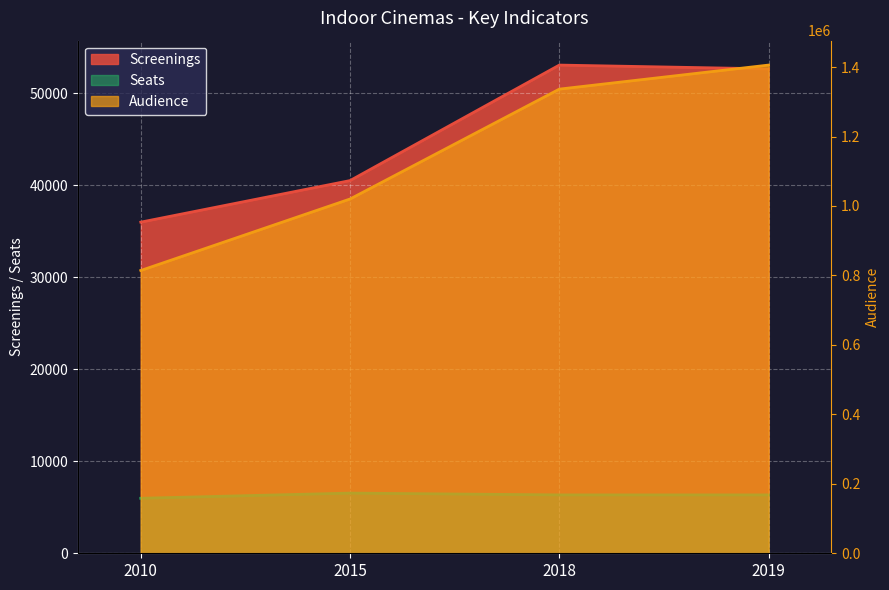

What is the lowest value of the Audience series?

814236